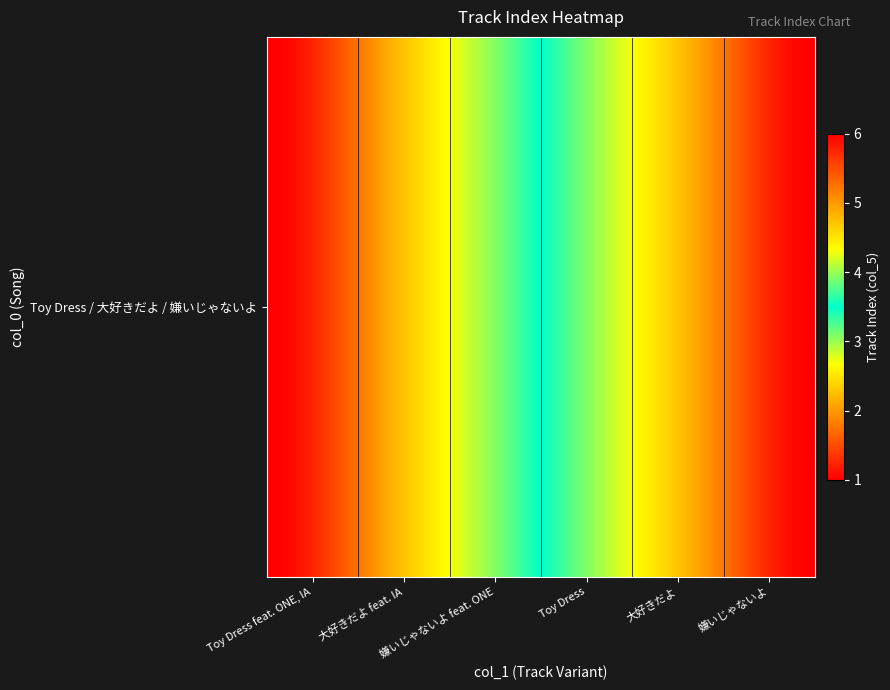

Reading left to right, extract all data points from this chart.

1	2	3	4	5	6